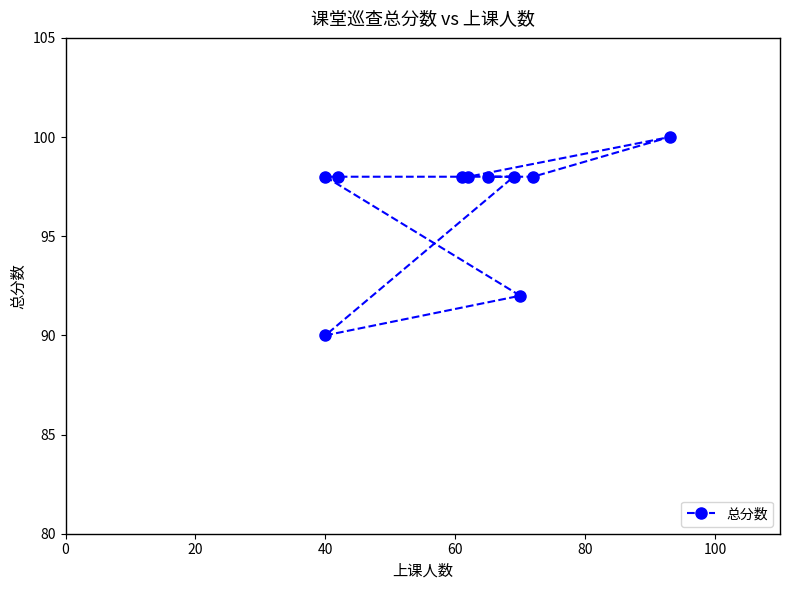

Is it true that the value at 40 is 148?

False